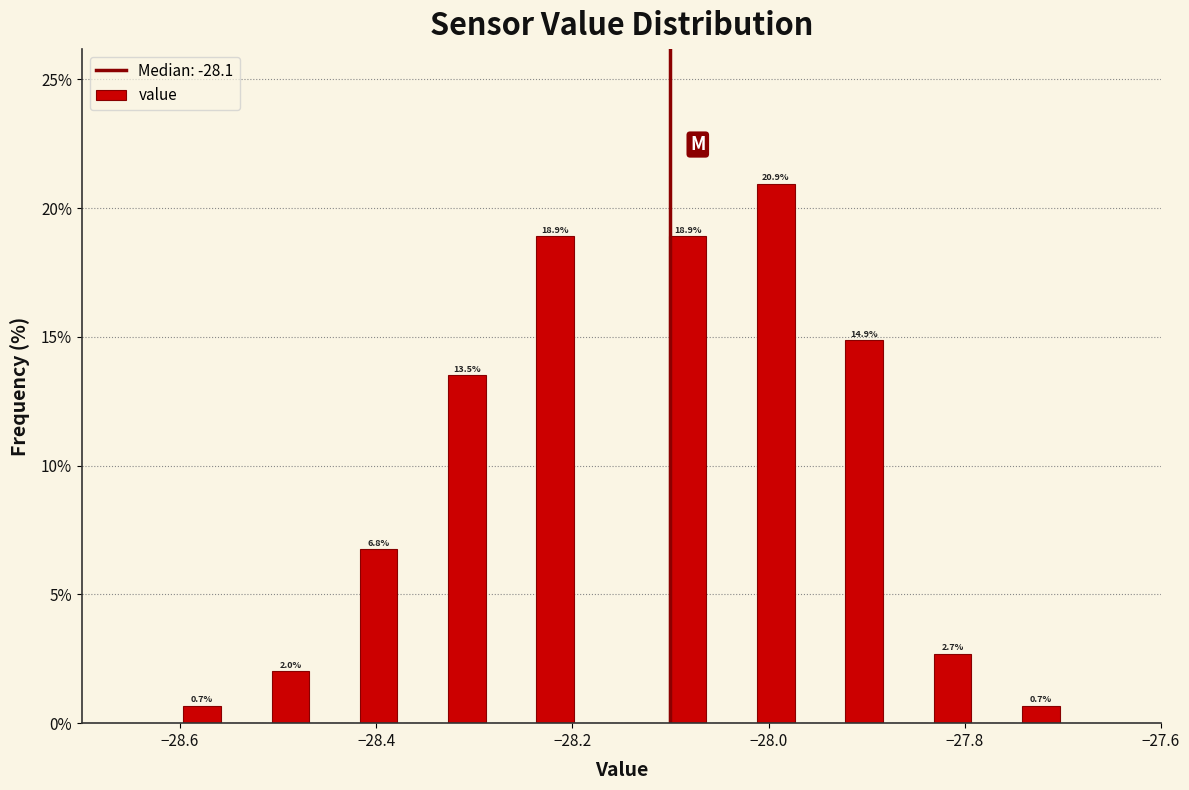

Around what value on the x-axis is the tallest bar? Give the approximate position of its centre, as read against the axis.

-28.00